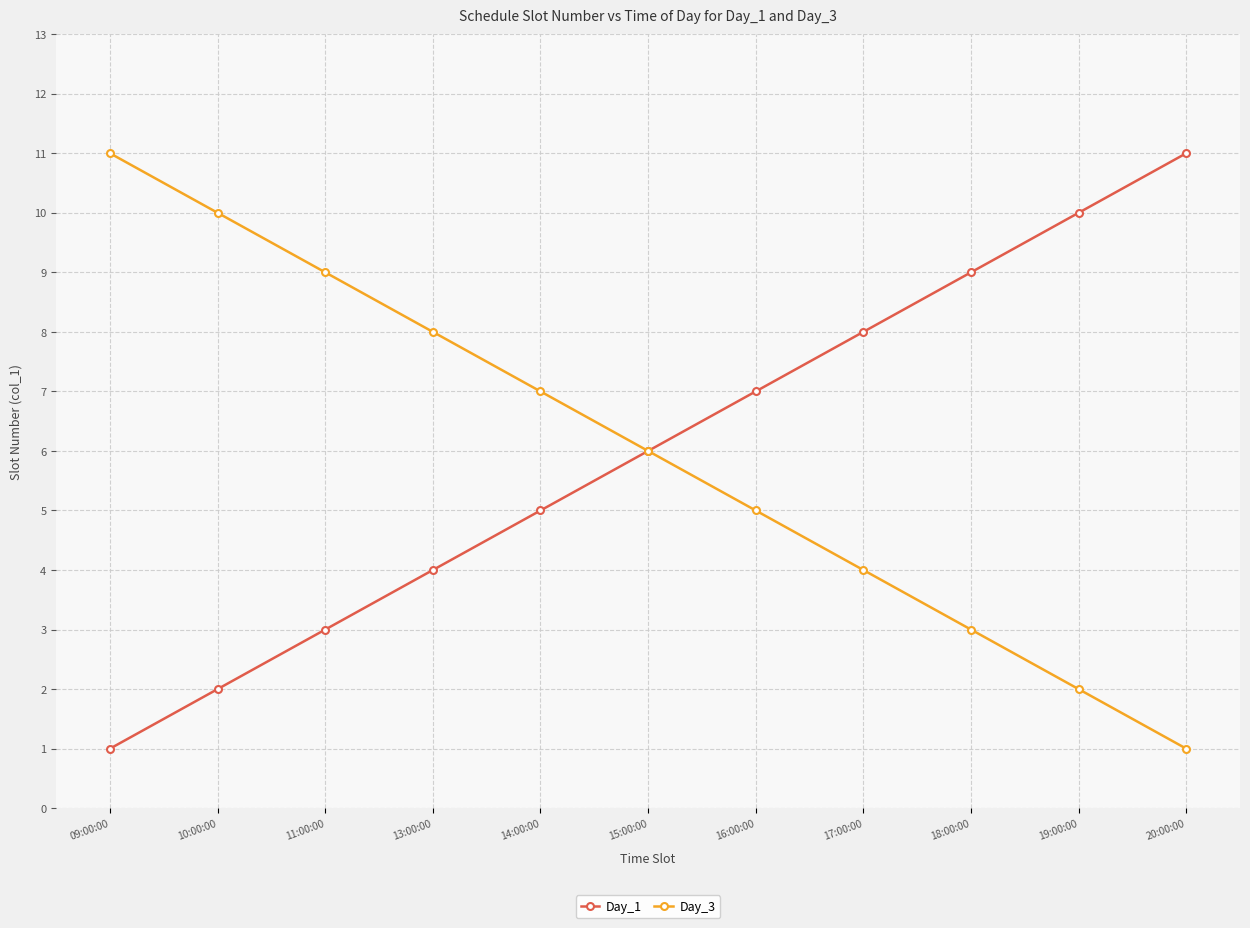

Is this an area chart (filled region under the line)?

No